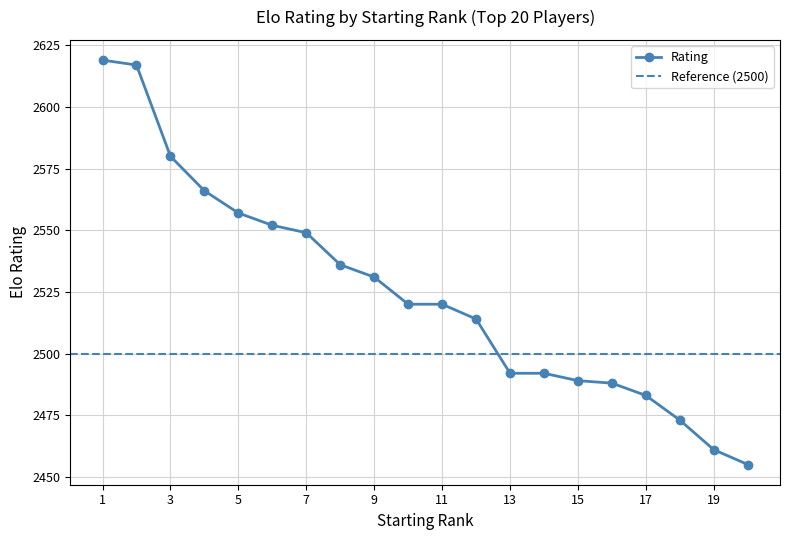

Is it true that the value at 19 is 2461?

True